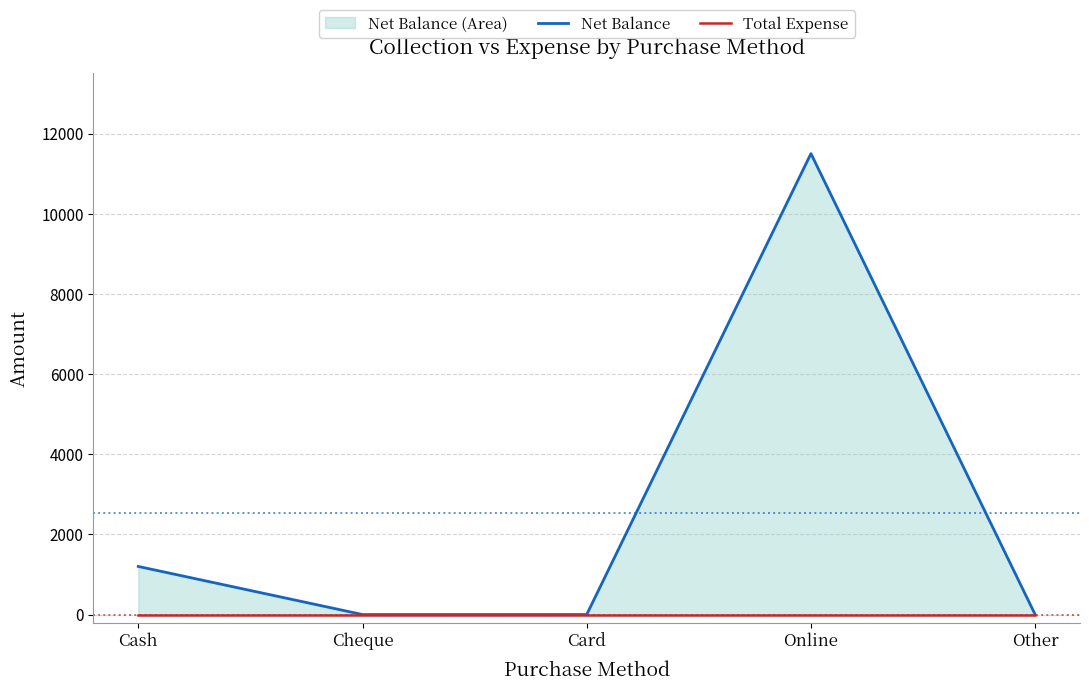

Which has a higher value, Card or Online?

Online